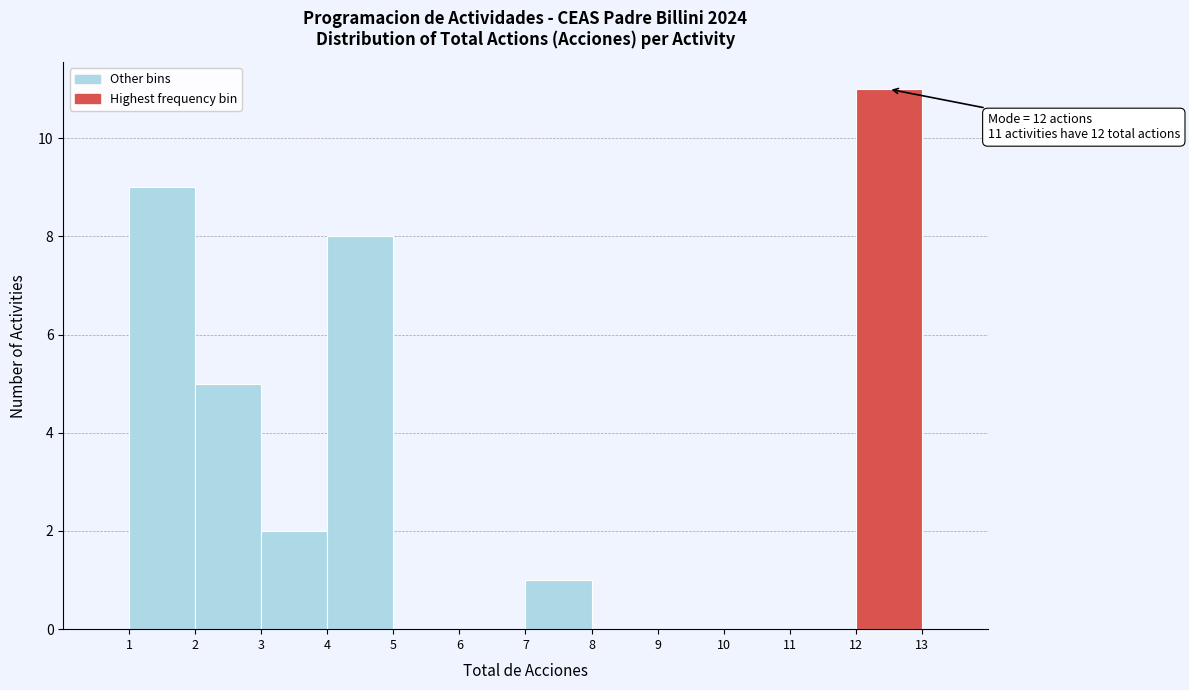

Over which range of the x-axis is the bar tallest?

12 to 13